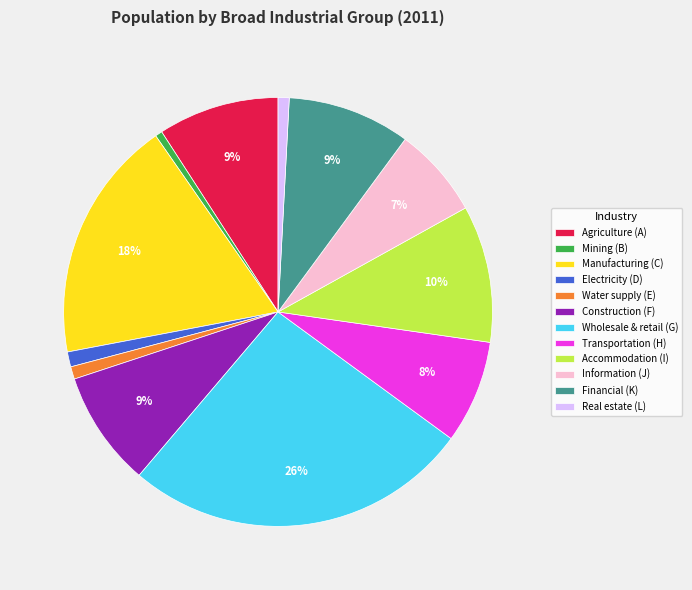

To the nearest percent, what portion does Manufacturing (C) represent?

18%